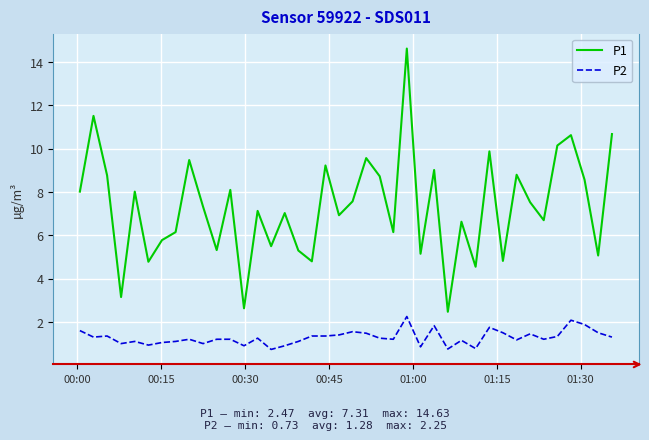

True or false: P2 and P1 cross at least once.

False